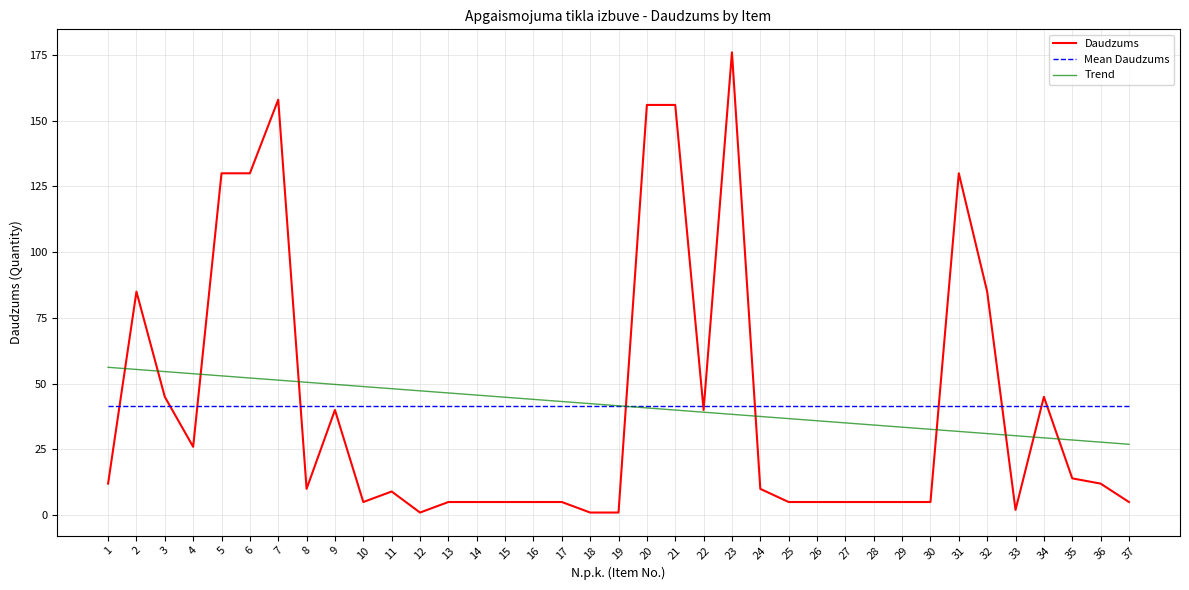

What is the spread (max minus min) of values at 12?

46.3